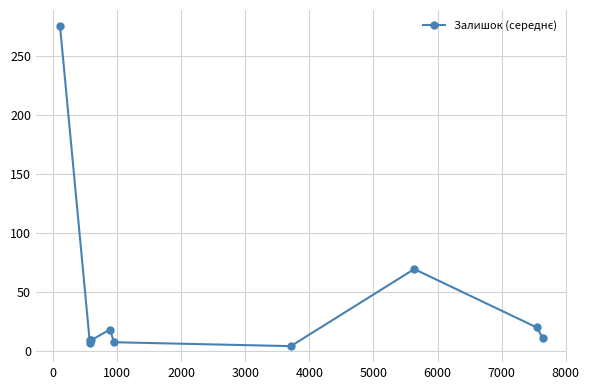

What is the value of the 1st point from the left?

275.0